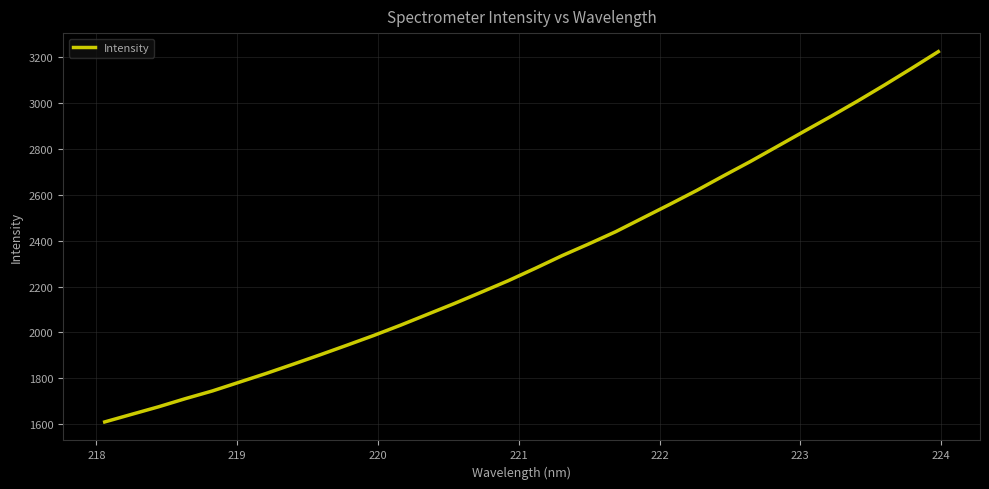

What is the maximum value shown in the chart?

3223.1